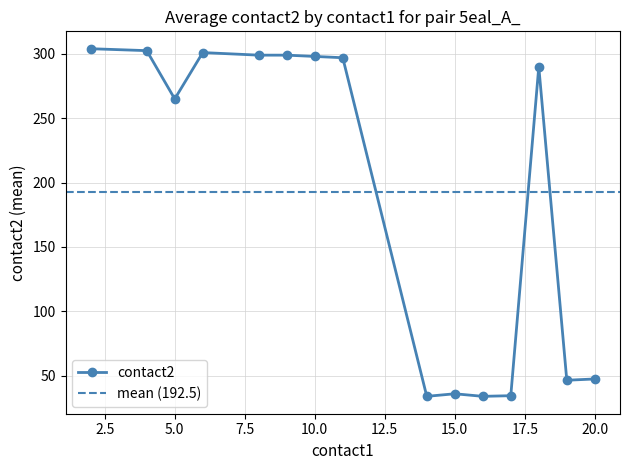

Between 6 and 18, which is larger?

6